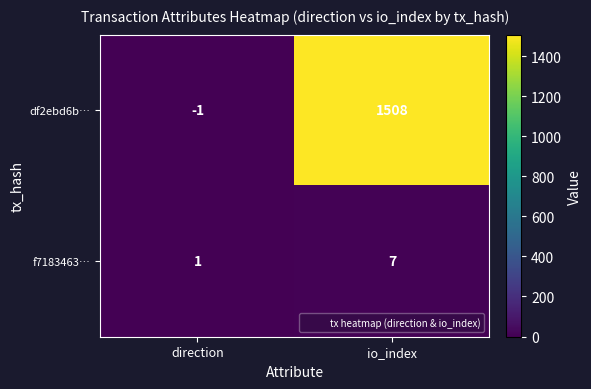

Is the value of f7183463… at io_index greater than the value of df2ebd6b… at io_index?

No